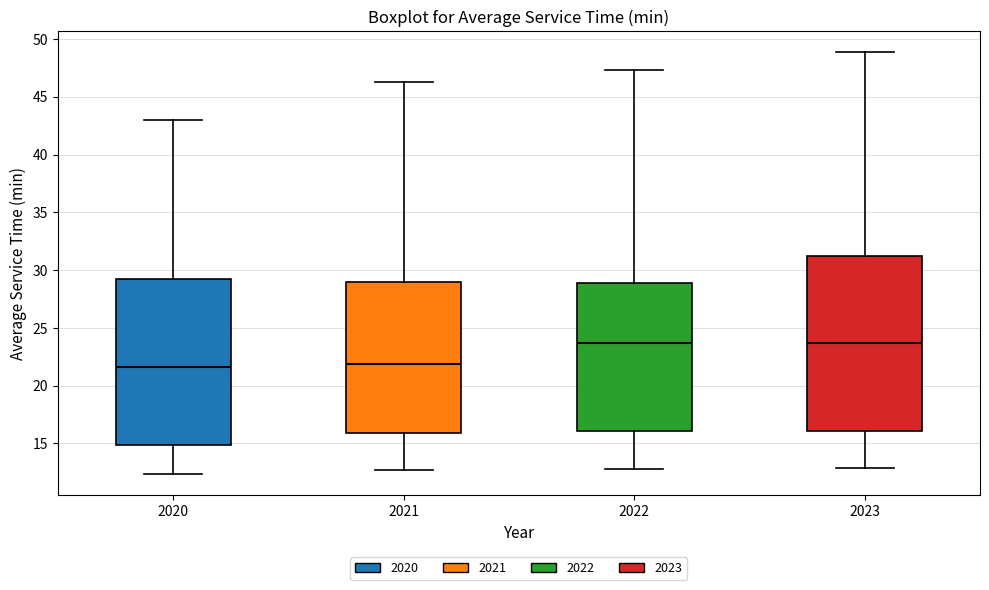

Which box is the tallest, from its lower edge to its upper edge?

2023